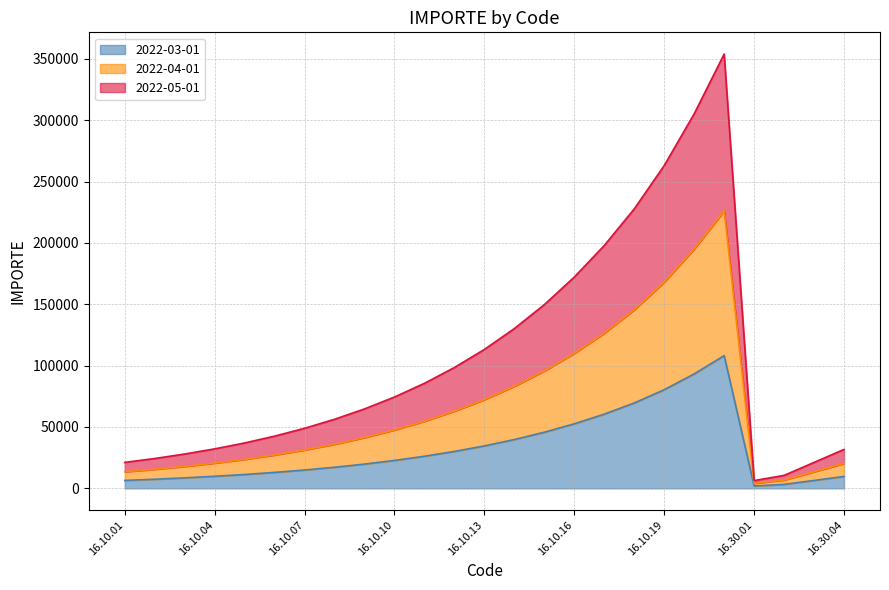

What is the difference between the maximum and minimum values in the 2022-04-01 series?

222054.7